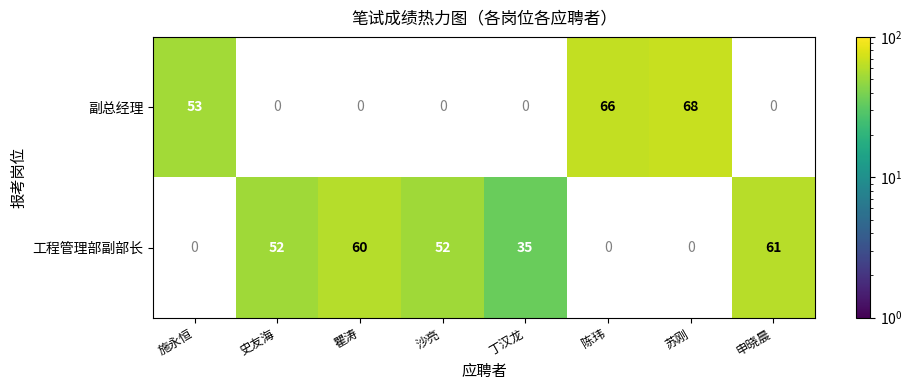

Which category has the highest value across all series?

苏刚